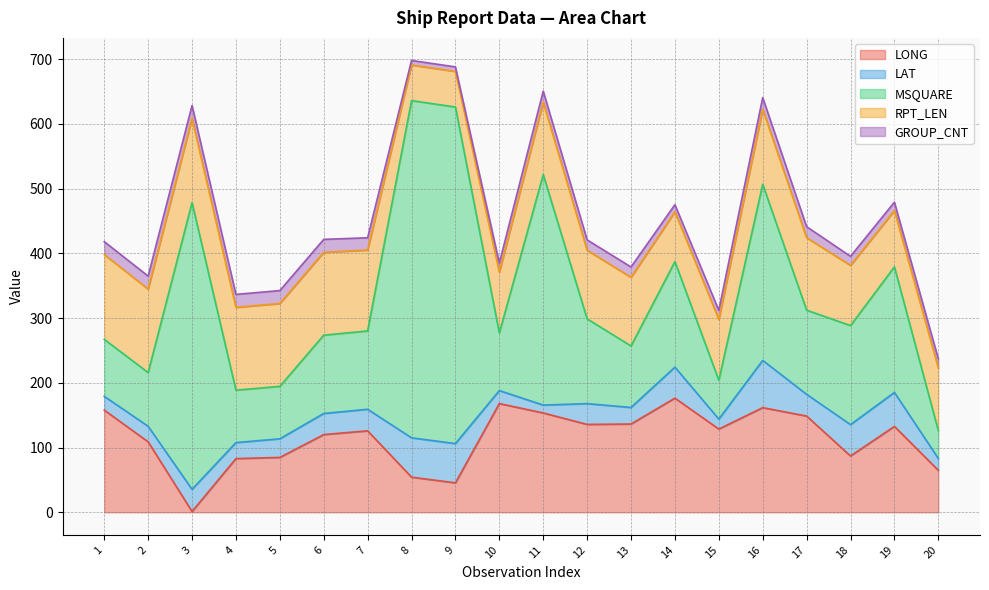

How many interior local peaks does the RPT_LEN series have?

3